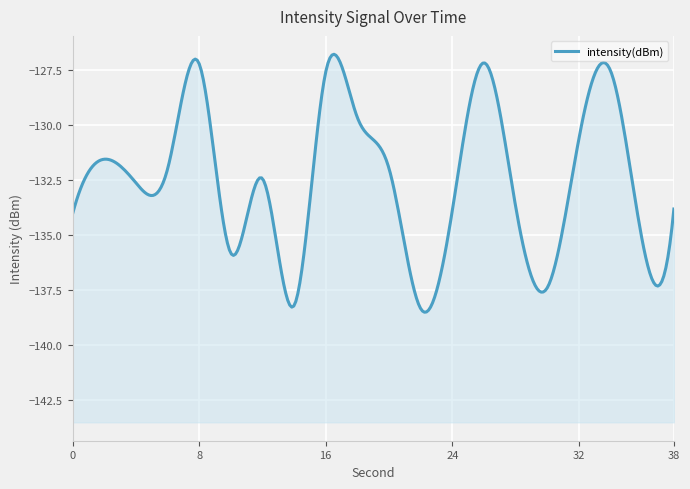

What is the sum of the values at 16 and 22?

-265.9